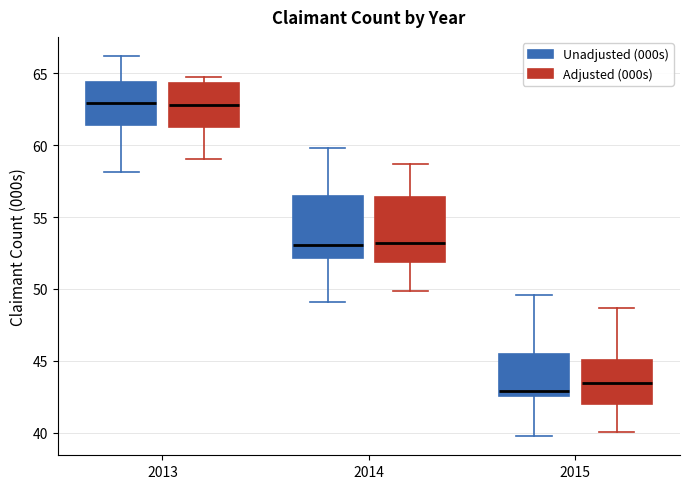

Which box has the lowest median line?

2015 (Unadjusted (000s))